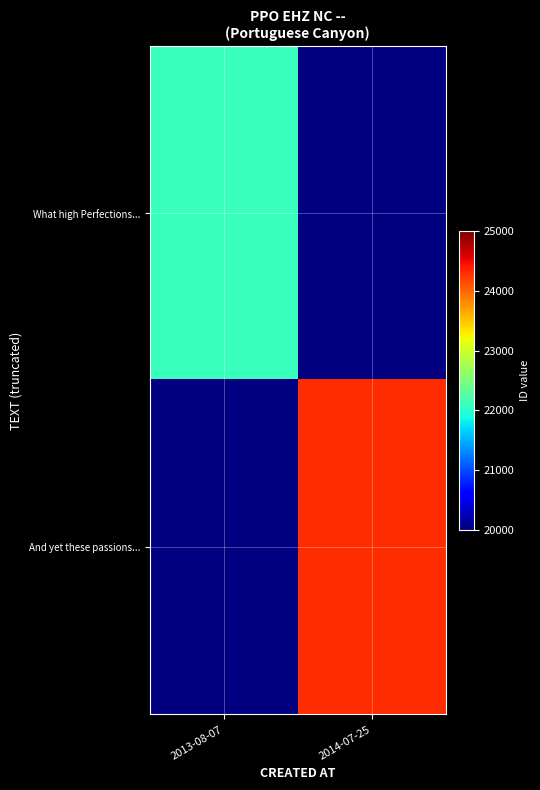

Read the What high Perfections... value at 2013-08-07.

22106.0